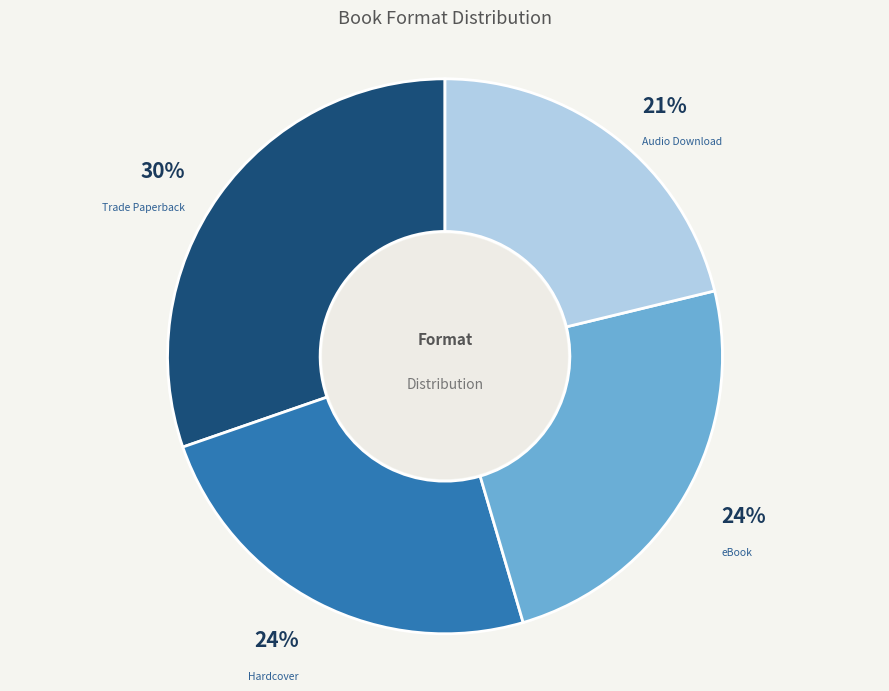

Which slice is the largest?

Trade Paperback